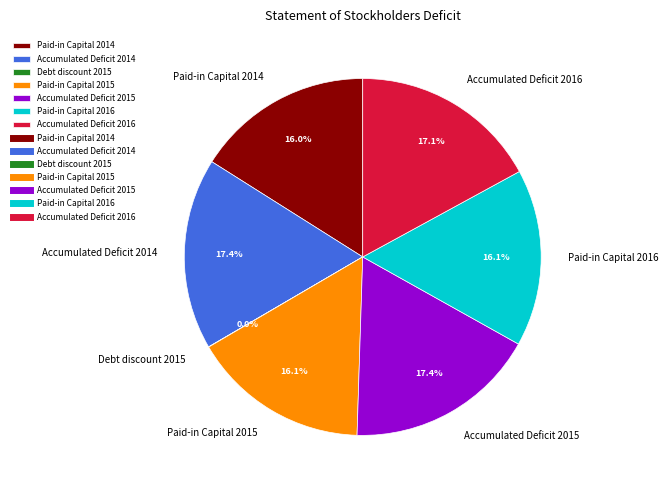

Does Paid-in Capital 2016 account for over 50% of the chart?

No